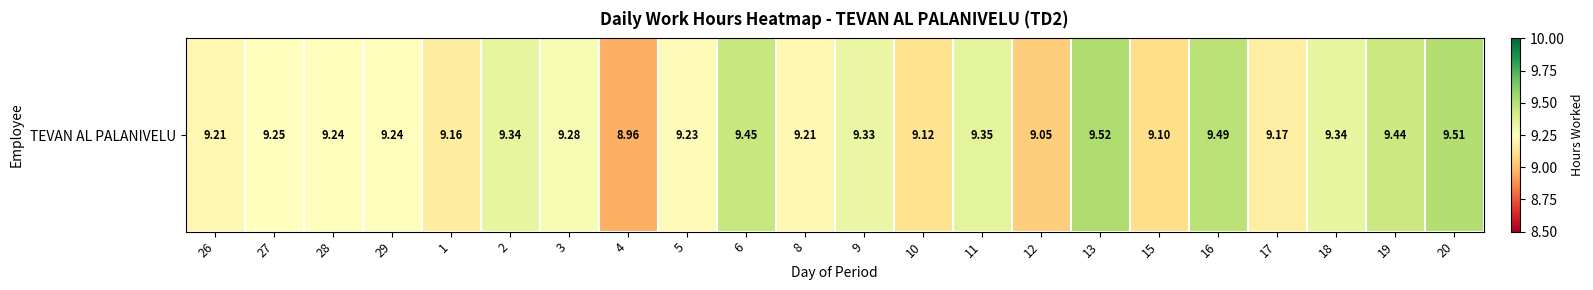

List the labels in order of value, largest first.

13, 20, 16, 6, 19, 11, 2, 18, 9, 3, 27, 28, 29, 5, 26, 8, 17, 1, 10, 15, 12, 4